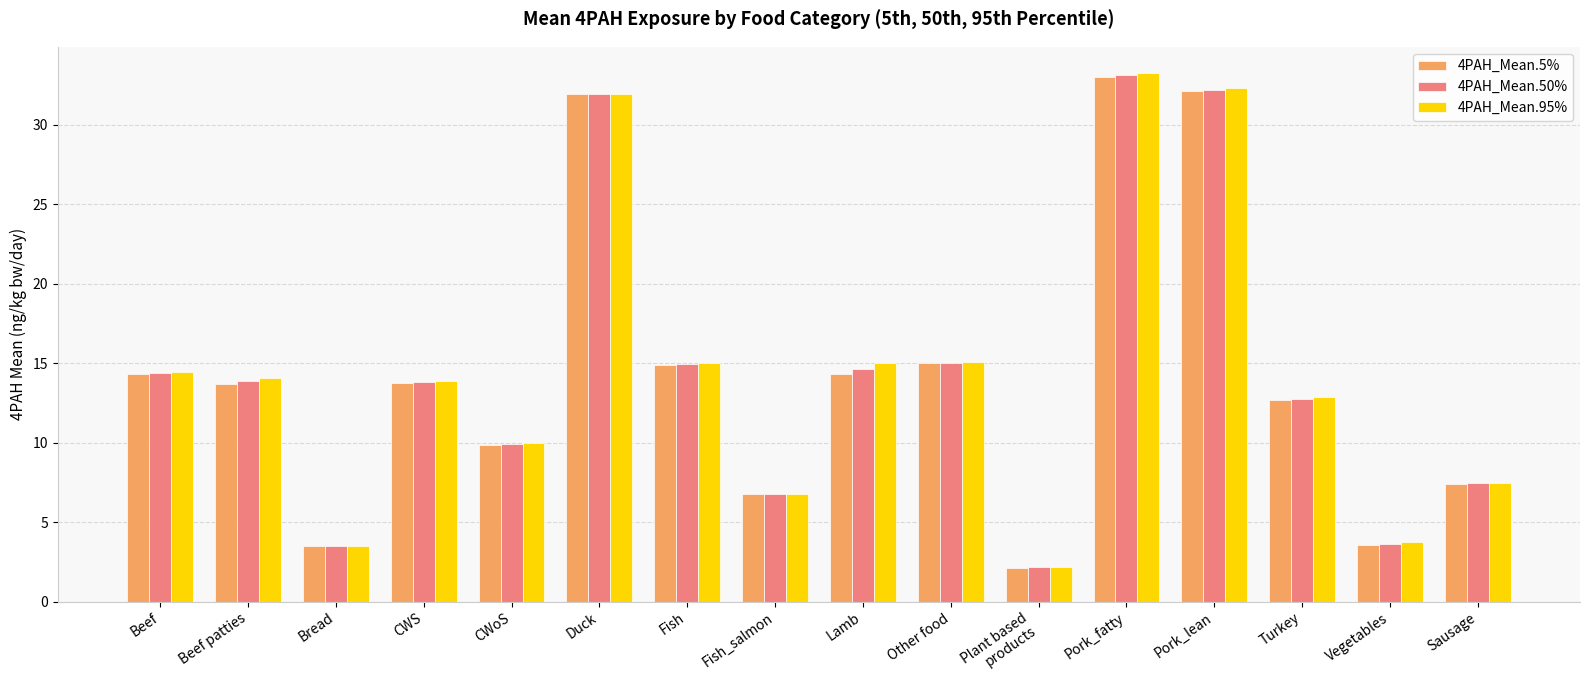

What position from the right is Fish?

10